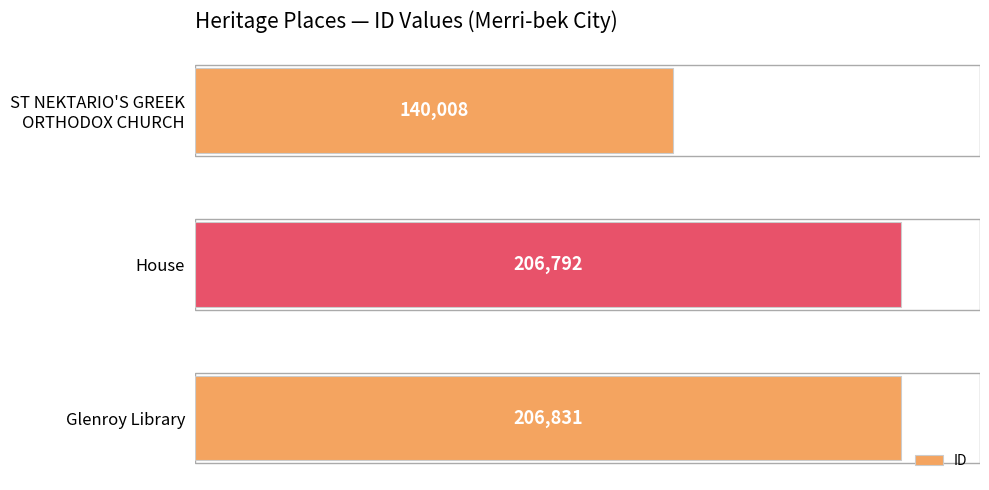

Reading top to bottom, list all the values displayed in this chart.

140008	206792	206831